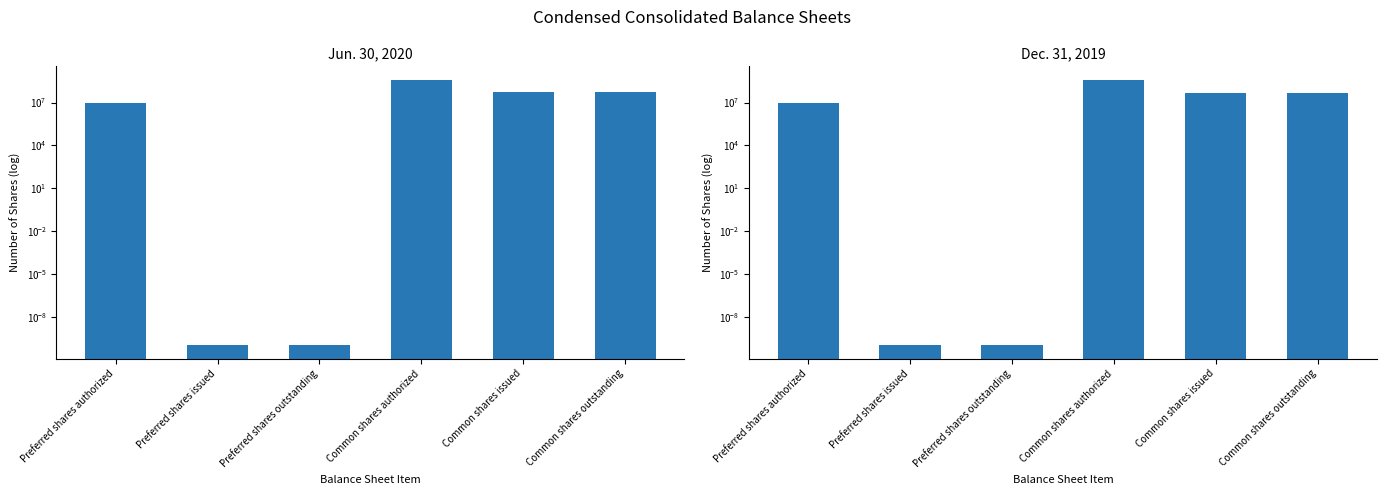

Which series has the largest total across all categories?

Jun. 30, 2020